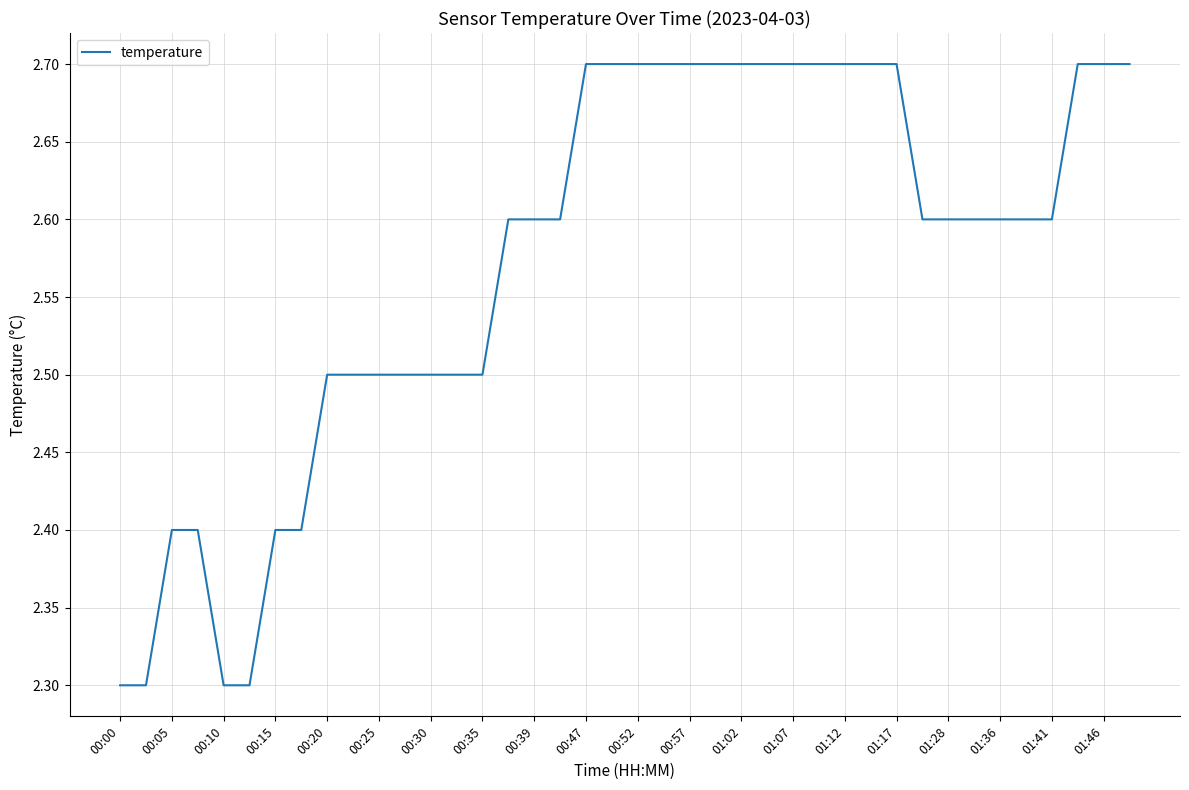

What is the difference between the maximum and minimum values?

0.4